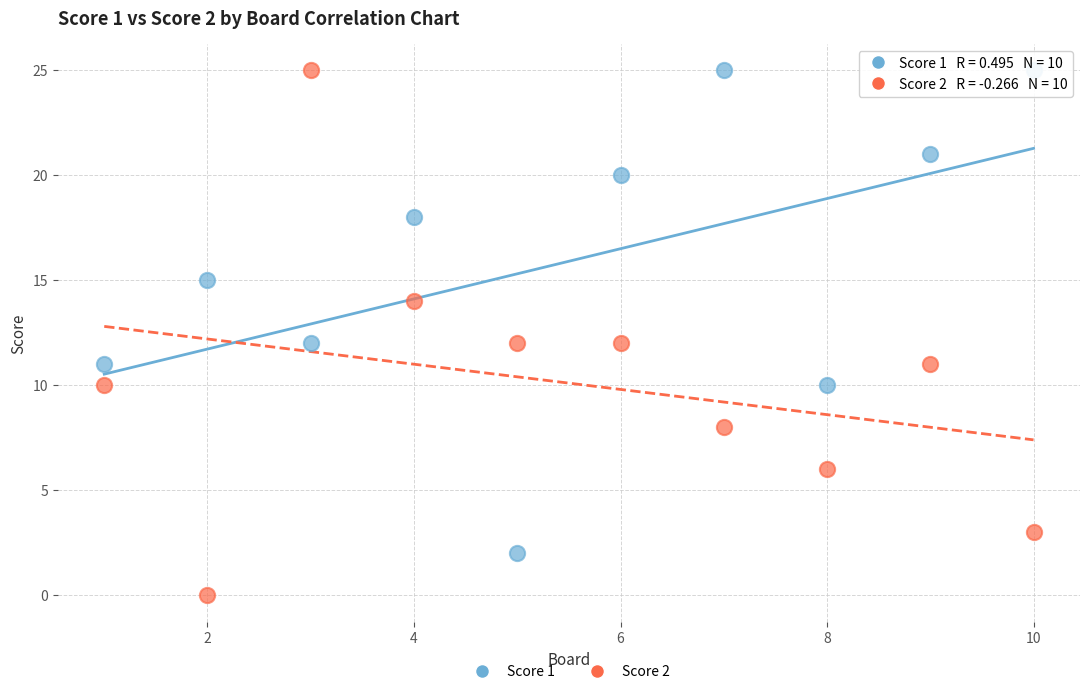

Across all data points, what is the range of Y values (max minus min)?

25